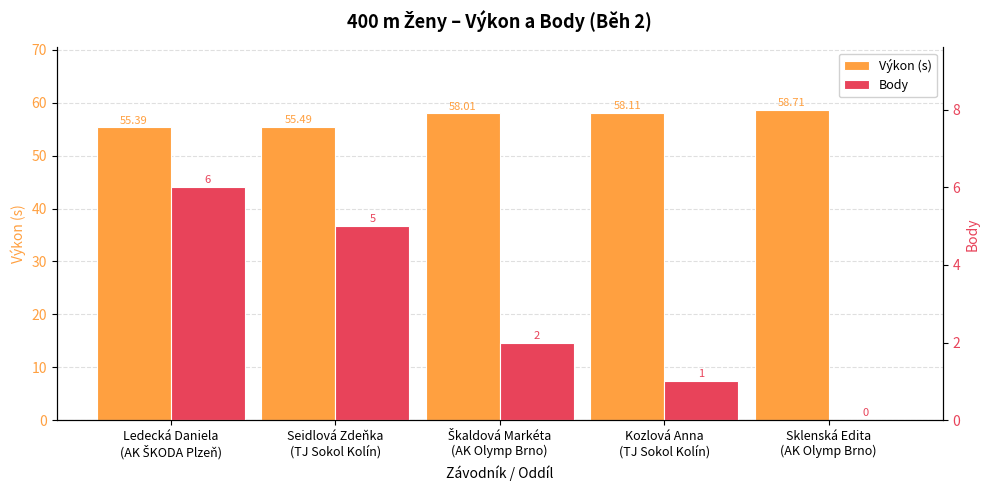

The value of Body at Kozlová Anna
(TJ Sokol Kolín) is 0.3. True or false?

False